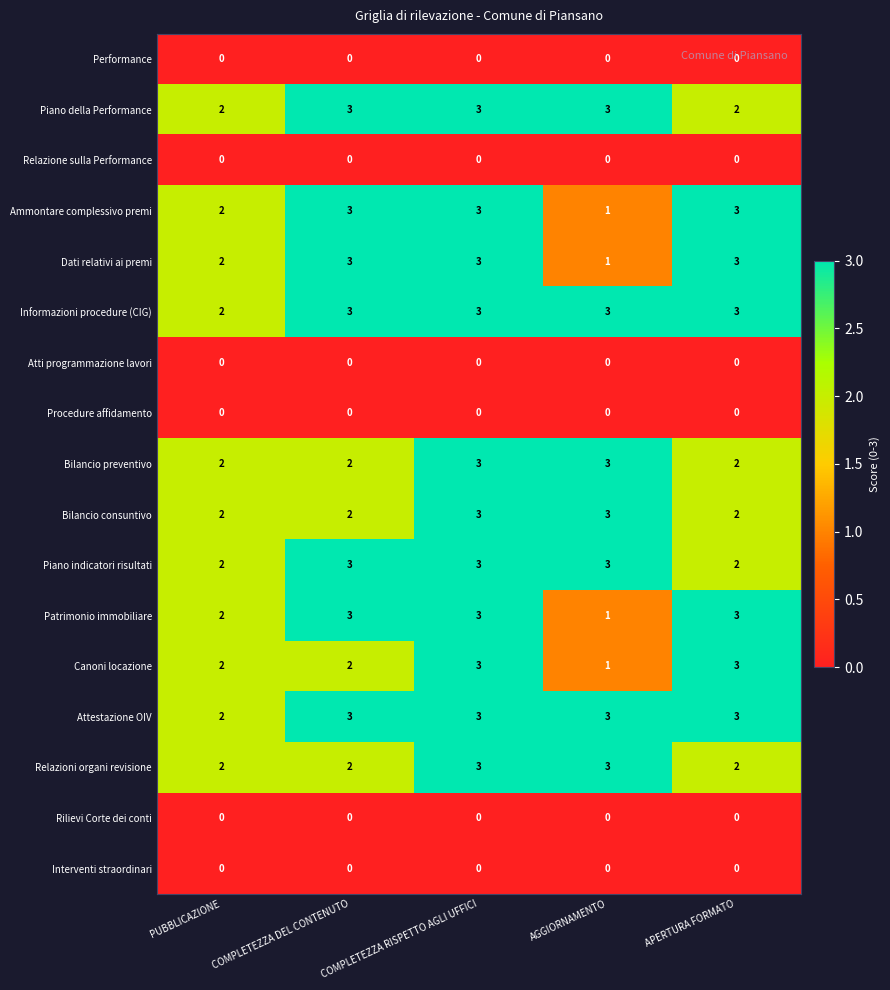

At which label is Patrimonio immobiliare closest to 2?

PUBBLICAZIONE